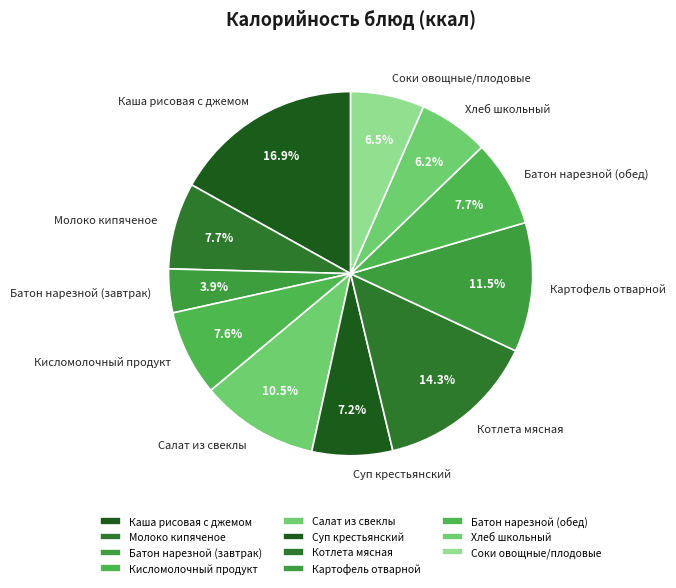

Which slice is the largest?

Каша рисовая с джемом